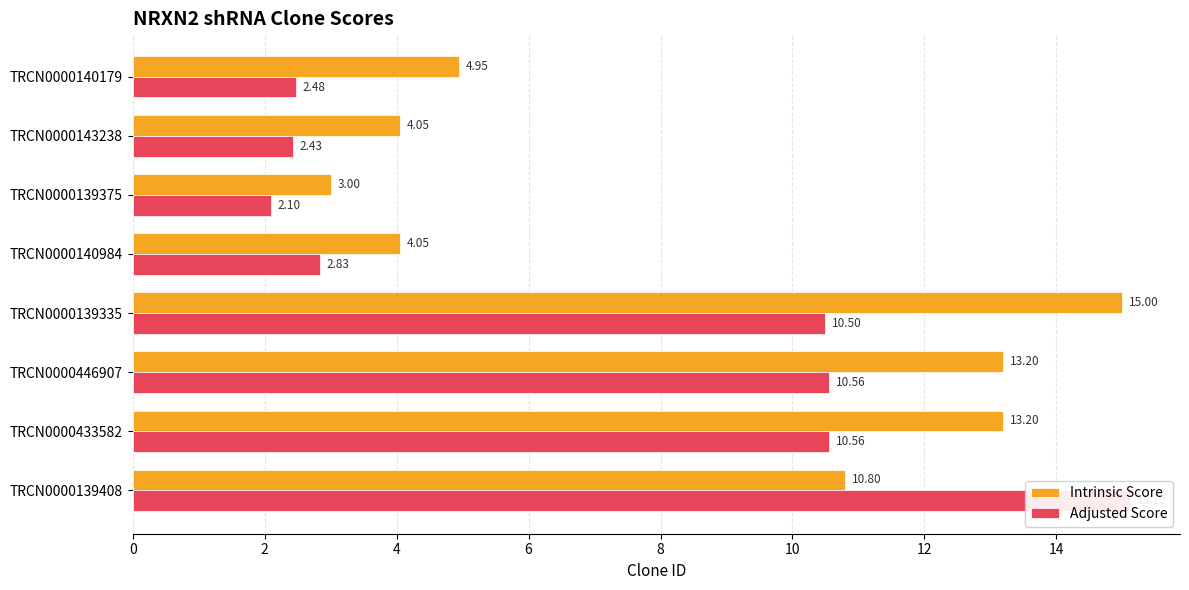

Which series has the largest range (max minus min)?

Adjusted Score